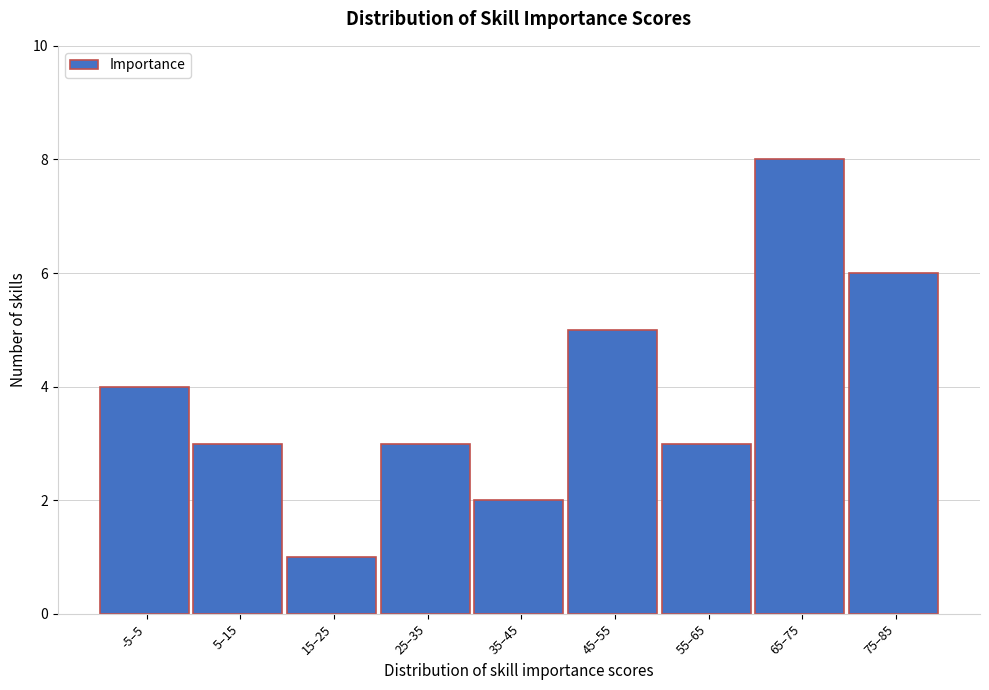

Reading left to right, transcribe all the data shown in this chart.

4	3	1	3	2	5	3	8	6